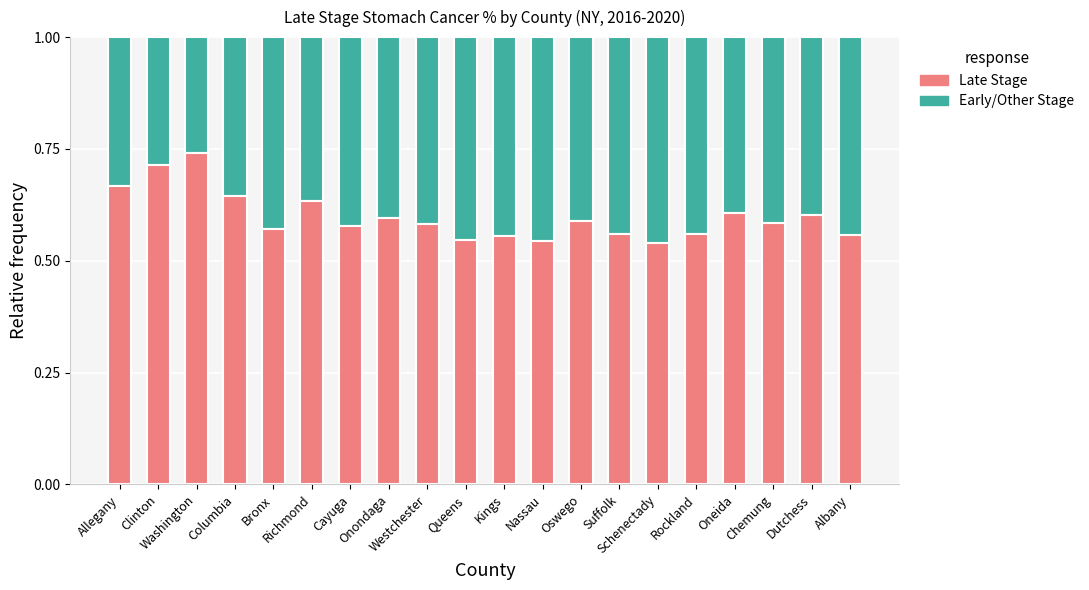

Count the Late Stage values in the range 0 to 1.

20